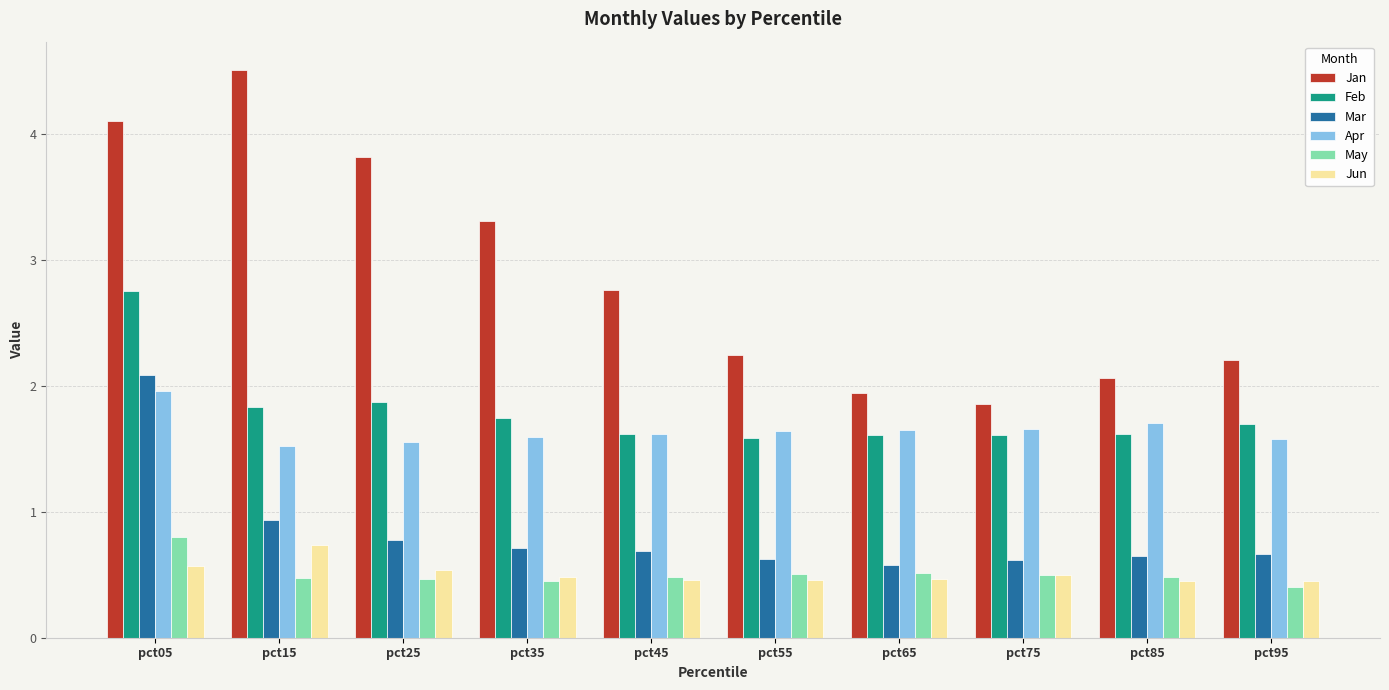

Is it true that Jun equals 0.8 at pct85?

False